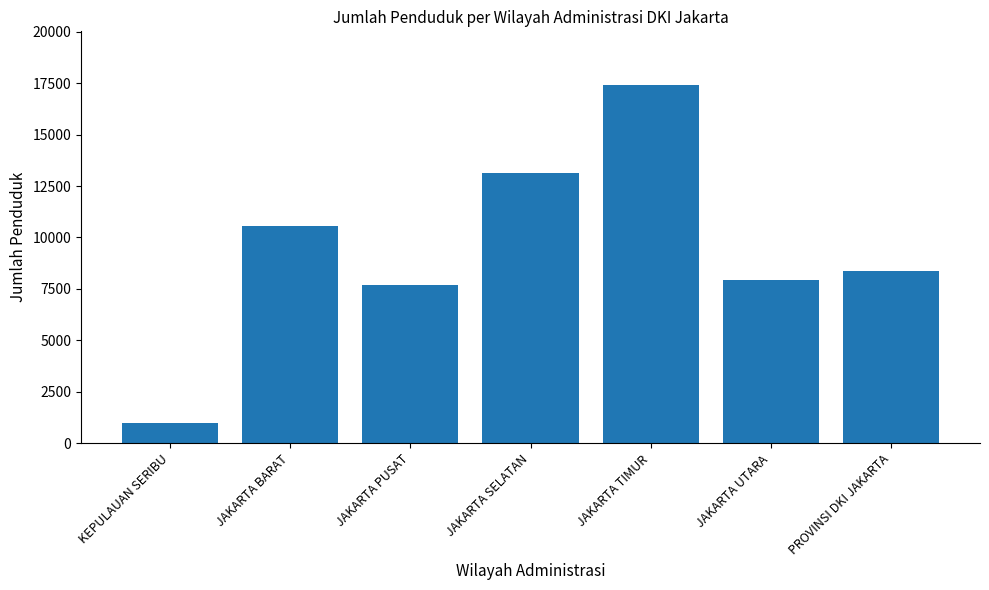

Reading right to left, list all the values displayed in this chart.

8386	7922	17409	13122	7668	10551	984